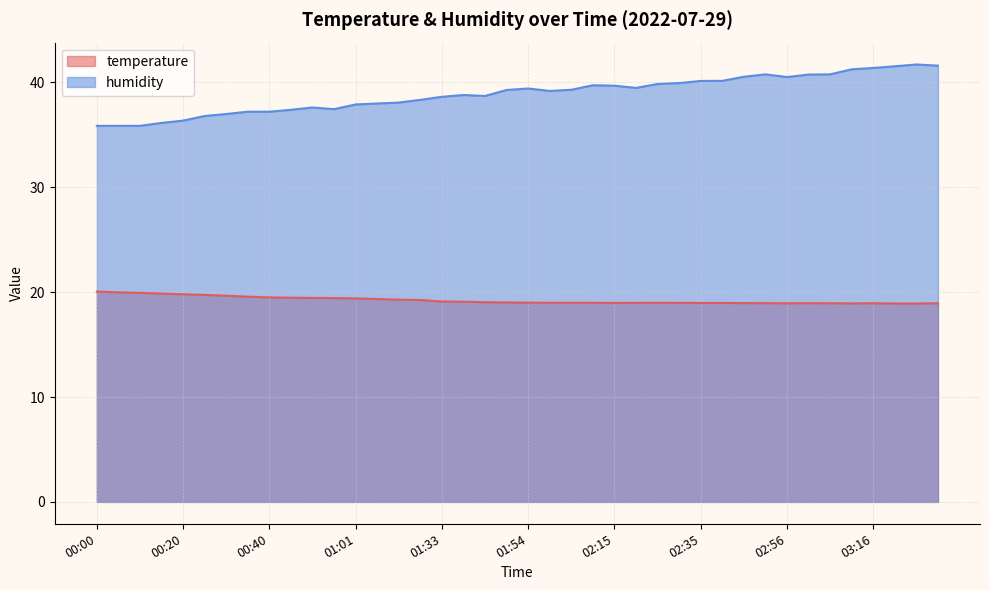

Where is temperature nearest to the value 19?

01:54